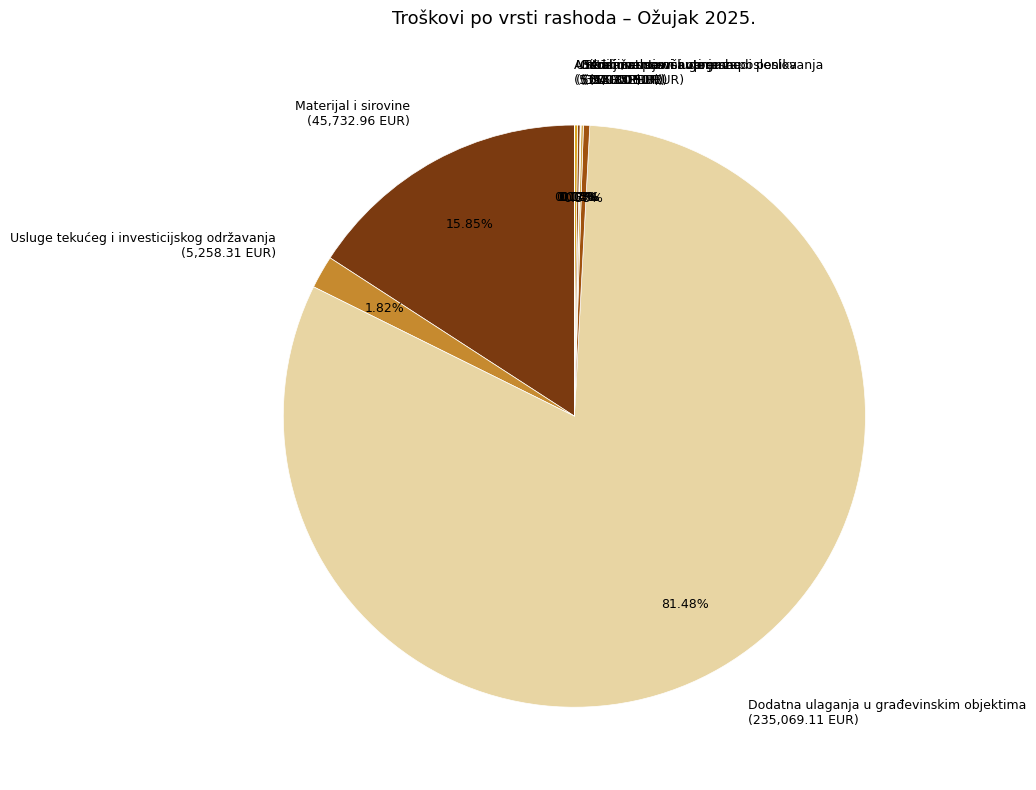

Is the sum of Dodatna ulaganja u građevinskim objektima (235,069.11 EUR) and Komunalne usluge (1,011.50 EUR) greater than half?

Yes